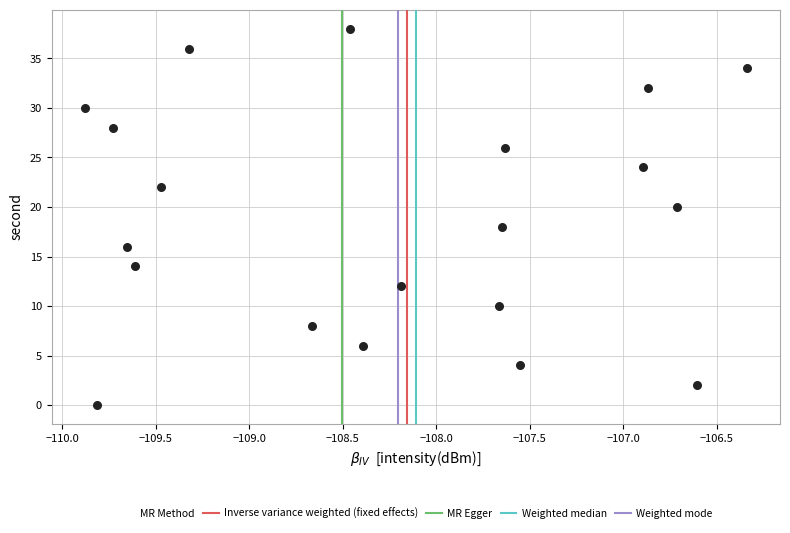

What is the range of Y values (max minus min)?

38